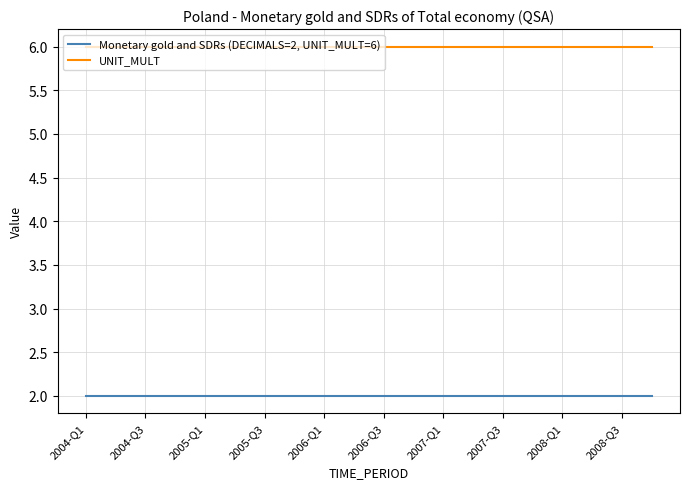

Which series has the largest total across all categories?

UNIT_MULT